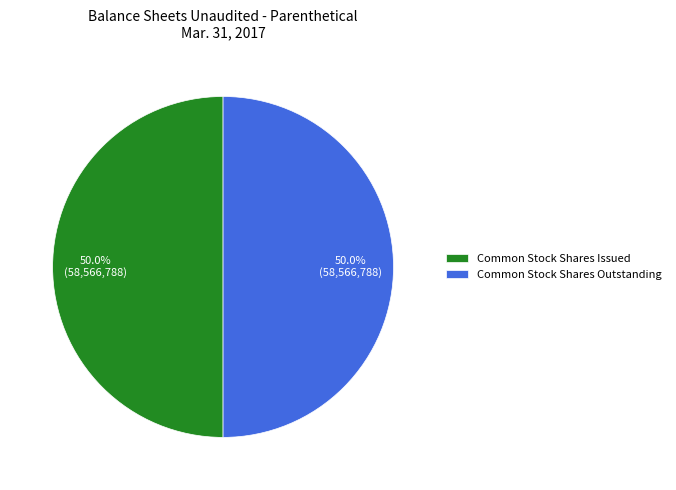

What percentage is NOT represented by Common Stock Shares Issued?

50.0%